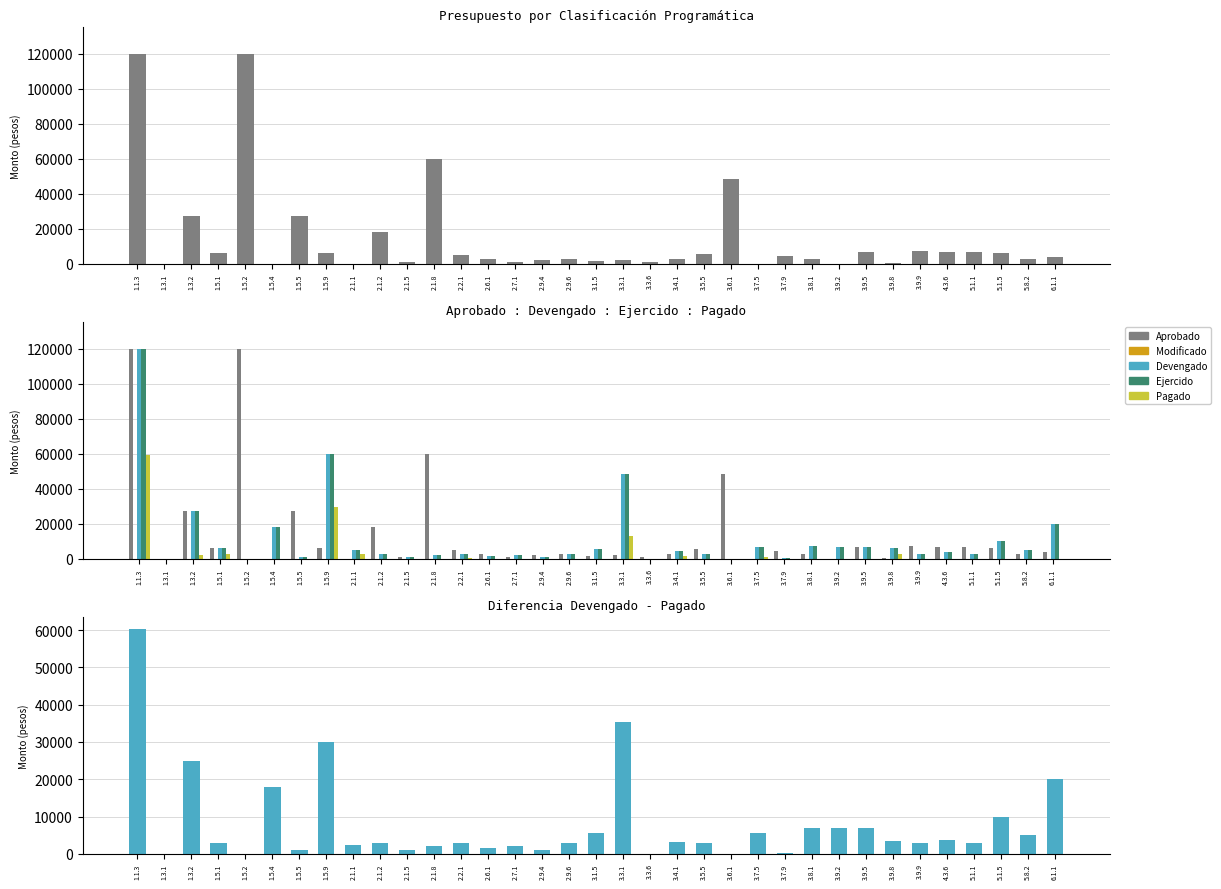

Reading right to left, what are all the values shown in this chart?

Aprobado: 6.1.1=3773.0	5.8.2=3000.0	5.1.5=6000.0	5.1.1=7000.0	4.3.6=7000.0	3.9.9=7046.5	3.9.8=176.7	3.9.5=6500.0	3.9.2=1.0	3.8.1=3000.0	3.7.9=4500.0	3.7.5=1.0	3.6.1=48426.7	3.5.5=5500.0	3.4.1=3000.0	3.3.6=1000.0	3.3.1=2000.0	3.1.5=1572.6	2.9.6=3000.0	2.9.4=2000.0	2.7.1=1000.0	2.6.1=3000.0	2.2.1=5000.0	2.1.8=59934.1	2.1.5=1000.0	2.1.2=18000.0	2.1.1=1.0	1.5.9=5993.4	1.5.5=27107.9	1.5.4=1.0	1.5.2=119867.6	1.5.1=5993.4	1.3.2=27107.9	1.3.1=1.0	1.1.3=119867.6
Modificado: 6.1.1=0.0	5.8.2=0.0	5.1.5=0.0	5.1.1=0.0	4.3.6=0.0	3.9.9=0.0	3.9.8=0.0	3.9.5=0.0	3.9.2=0.0	3.8.1=0.0	3.7.9=0.0	3.7.5=0.0	3.6.1=0.0	3.5.5=0.0	3.4.1=0.0	3.3.6=0.0	3.3.1=0.0	3.1.5=0.0	2.9.6=0.0	2.9.4=0.0	2.7.1=0.0	2.6.1=0.0	2.2.1=0.0	2.1.8=0.0	2.1.5=0.0	2.1.2=0.0	2.1.1=0.0	1.5.9=0.0	1.5.5=0.0	1.5.4=0.0	1.5.2=0.0	1.5.1=0.0	1.3.2=0.0	1.3.1=0.0	1.1.3=0.0
Devengado: 6.1.1=20000.0	5.8.2=5000.0	5.1.5=10000.0	5.1.1=3000.0	4.3.6=3773.0	3.9.9=3000.0	3.9.8=6000.0	3.9.5=7000.0	3.9.2=7000.0	3.8.1=7046.5	3.7.9=176.7	3.7.5=6500.0	3.6.1=1.0	3.5.5=3000.0	3.4.1=4500.0	3.3.6=1.0	3.3.1=48426.7	3.1.5=5500.0	2.9.6=3000.0	2.9.4=1000.0	2.7.1=2000.0	2.6.1=1572.6	2.2.1=3000.0	2.1.8=2000.0	2.1.5=1000.0	2.1.2=3000.0	2.1.1=5000.0	1.5.9=59934.1	1.5.5=1000.0	1.5.4=18000.0	1.5.2=1.0	1.5.1=5993.4	1.3.2=27107.9	1.3.1=1.0	1.1.3=119867.6
Ejercido: 6.1.1=20000.0	5.8.2=5000.0	5.1.5=10000.0	5.1.1=3000.0	4.3.6=3773.0	3.9.9=3000.0	3.9.8=6000.0	3.9.5=7000.0	3.9.2=7000.0	3.8.1=7046.5	3.7.9=176.7	3.7.5=6500.0	3.6.1=1.0	3.5.5=3000.0	3.4.1=4500.0	3.3.6=1.0	3.3.1=48426.7	3.1.5=5500.0	2.9.6=3000.0	2.9.4=1000.0	2.7.1=2000.0	2.6.1=1572.6	2.2.1=3000.0	2.1.8=2000.0	2.1.5=1000.0	2.1.2=3000.0	2.1.1=5000.0	1.5.9=59934.1	1.5.5=1000.0	1.5.4=18000.0	1.5.2=1.0	1.5.1=5993.4	1.3.2=27107.9	1.3.1=1.0	1.1.3=119867.6
Pagado: 6.1.1=0.0	5.8.2=0.0	5.1.5=0.0	5.1.1=0.0	4.3.6=0.0	3.9.9=0.0	3.9.8=2520.0	3.9.5=0.0	3.9.2=0.0	3.8.1=0.0	3.7.9=0.0	3.7.5=1005.4	3.6.1=0.0	3.5.5=0.0	3.4.1=1428.3	3.3.6=0.0	3.3.1=13083.1	3.1.5=0.0	2.9.6=0.0	2.9.4=0.0	2.7.1=0.0	2.6.1=0.0	2.2.1=178.1	2.1.8=0.0	2.1.5=0.0	2.1.2=0.0	2.1.1=2555.0	1.5.9=29821.2	1.5.5=0.0	1.5.4=0.0	1.5.2=0.0	1.5.1=2982.1	1.3.2=2287.2	1.3.1=0.0	1.1.3=59455.5
Devengado - Pagado: 6.1.1=20000.0	5.8.2=5000.0	5.1.5=10000.0	5.1.1=3000.0	4.3.6=3773.0	3.9.9=3000.0	3.9.8=3480.0	3.9.5=7000.0	3.9.2=7000.0	3.8.1=7046.5	3.7.9=176.7	3.7.5=5494.6	3.6.1=1.0	3.5.5=3000.0	3.4.1=3071.7	3.3.6=1.0	3.3.1=35343.5	3.1.5=5500.0	2.9.6=3000.0	2.9.4=1000.0	2.7.1=2000.0	2.6.1=1572.6	2.2.1=2821.9	2.1.8=2000.0	2.1.5=1000.0	2.1.2=3000.0	2.1.1=2445.0	1.5.9=30112.8	1.5.5=1000.0	1.5.4=18000.0	1.5.2=1.0	1.5.1=3011.3	1.3.2=24820.7	1.3.1=1.0	1.1.3=60412.1